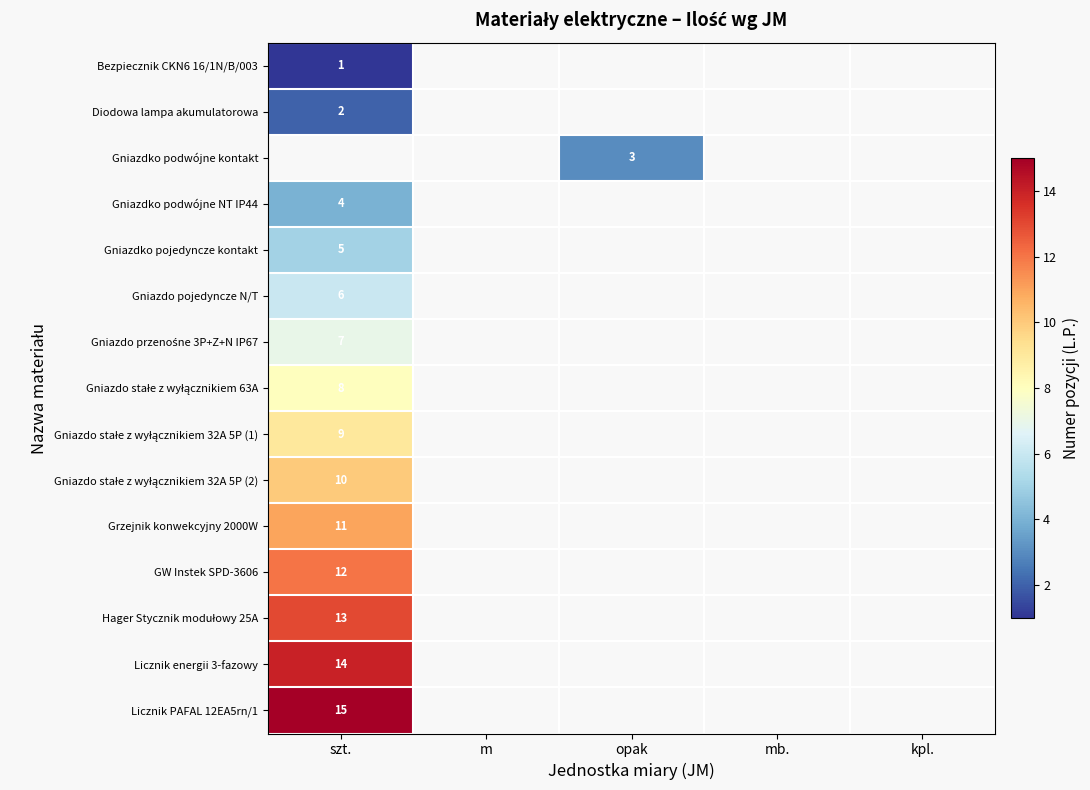

Between mb. and opak, which is larger?

opak